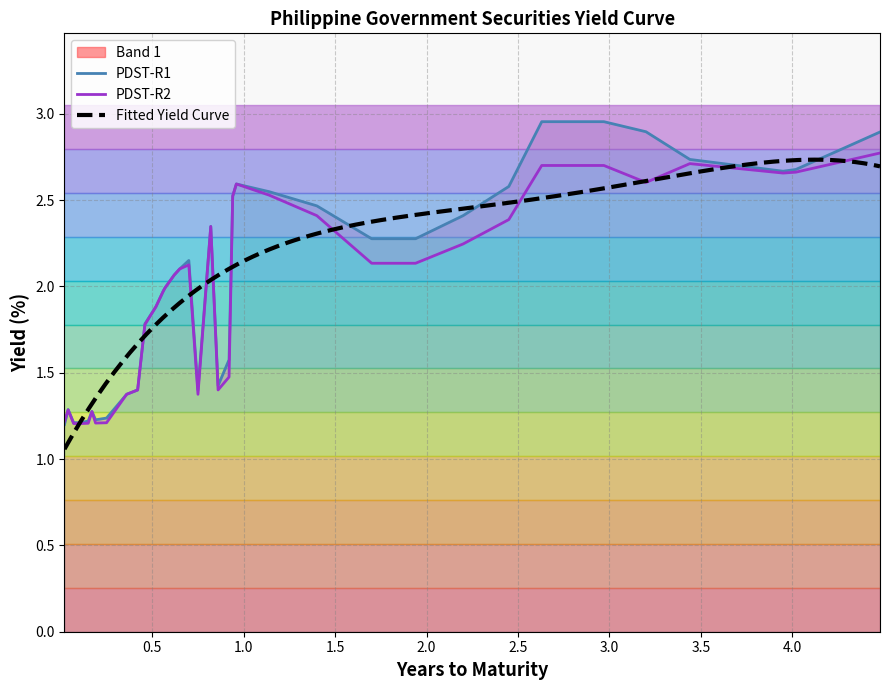

What is the value of the PDST-R1 point at the 2nd from the left?

1.2